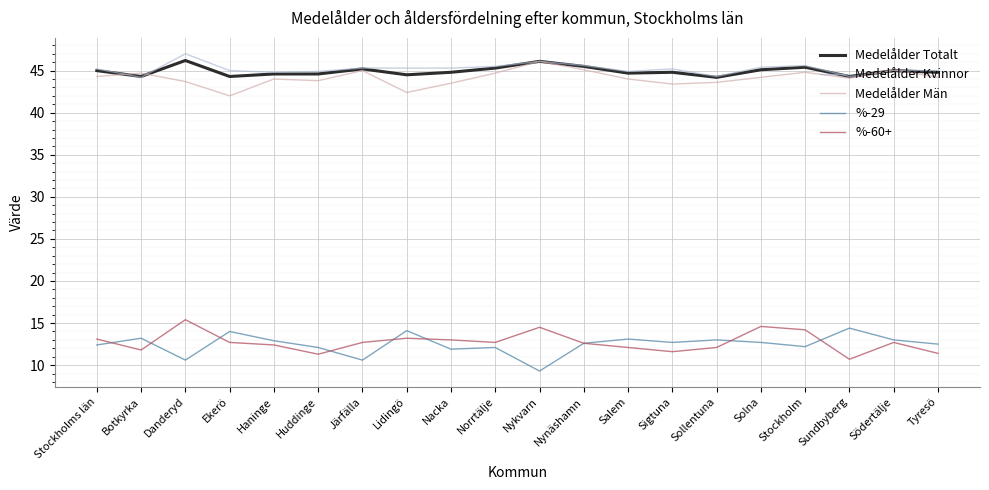

What is the spread (max minus min) of values at Nynäshamn?

33.0